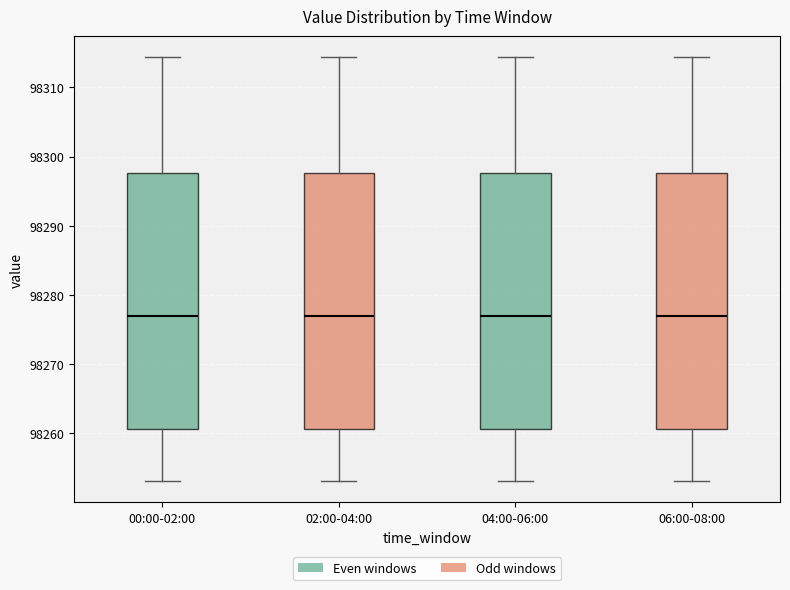

Reading left to right, read every box against the y-axis: the position of its median line, the range the box covers, and the ends of its whiskers. The values are not printed on the chart, so give them approximately, as read against the axis.

00:00-02:00: median 98277, box 98261 to 98298, whiskers 98253 to 98314
02:00-04:00: median 98277, box 98261 to 98298, whiskers 98253 to 98314
04:00-06:00: median 98277, box 98261 to 98298, whiskers 98253 to 98314
06:00-08:00: median 98277, box 98261 to 98298, whiskers 98253 to 98314